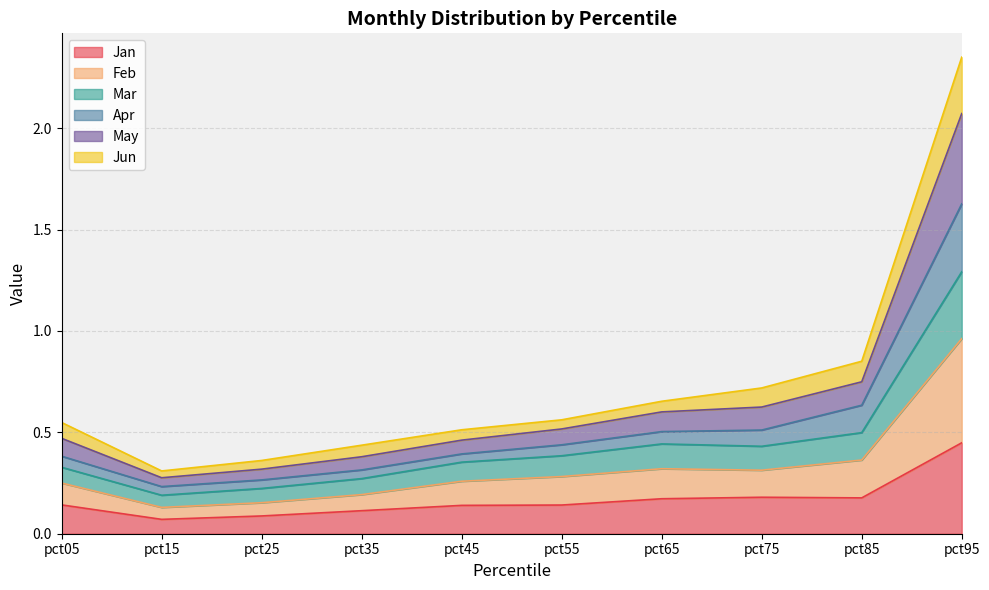

In Apr, how many points are lower than both neighbors (excluding endpoints)?

1